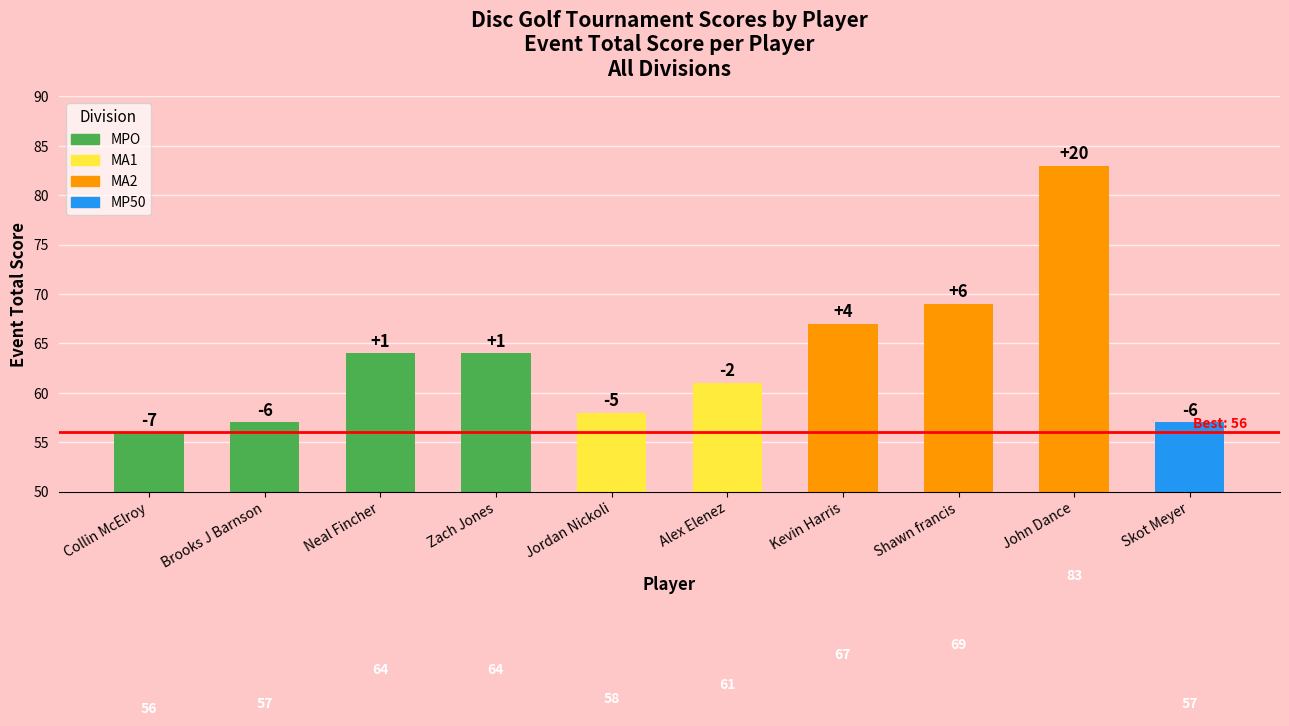

At which label is the value closest to 69?

Shawn francis